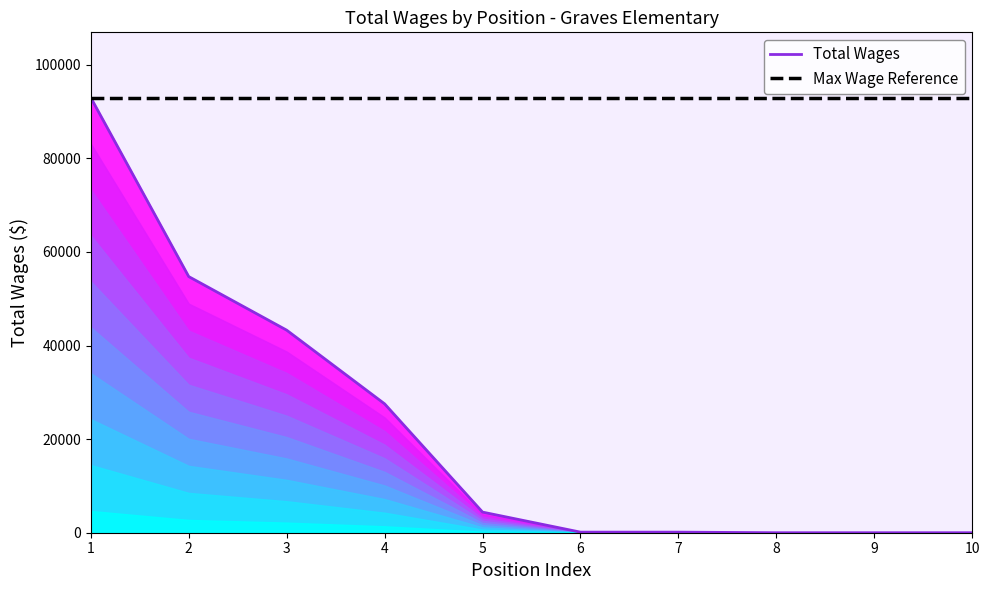

Where does the Total Wages series first go above 4405?

1